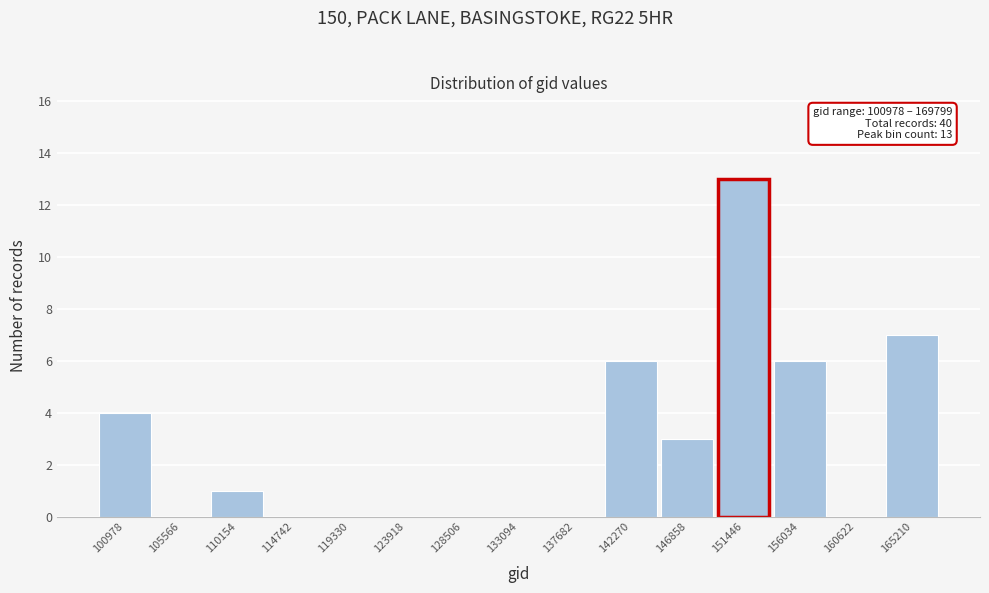

Reading left to right, transcribe all the data shown in this chart.

100978=4	105566=0	110154=1	114742=0	119330=0	123918=0	128506=0	133094=0	137682=0	142270=6	146858=3	151446=13	156034=6	160622=0	165210=7